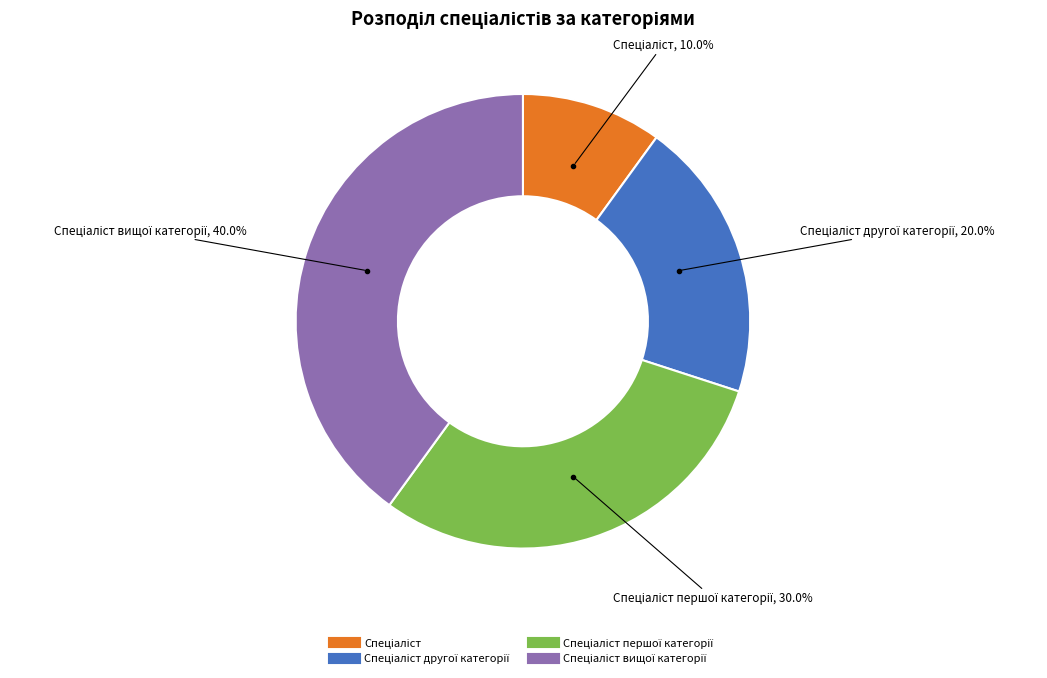

Is there any slice that represents more than half of the pie?

No